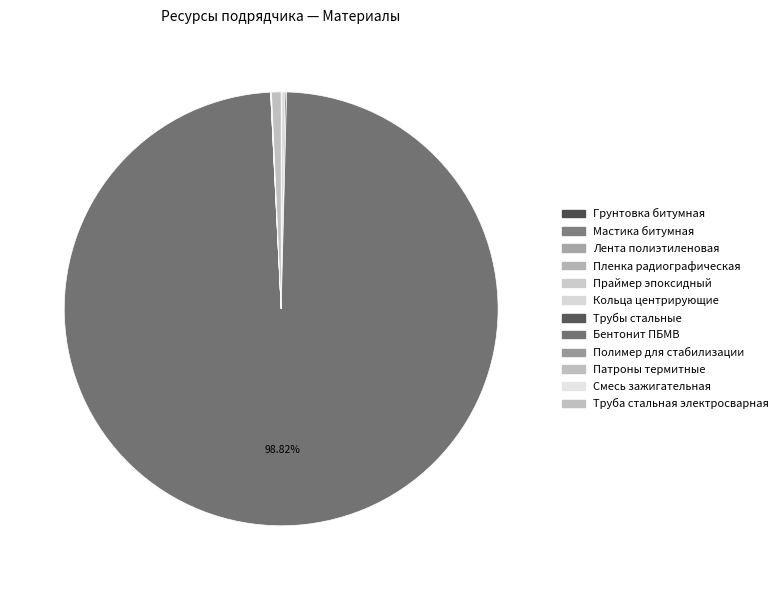

True or false: Патроны термитные accounts for 14% of the total.

False